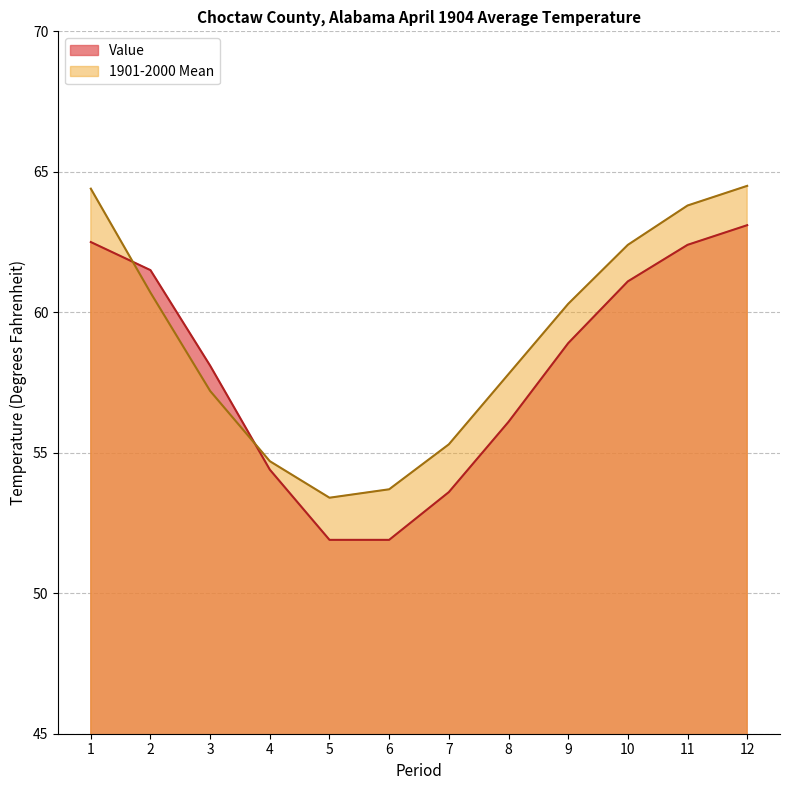

What are all the series names shown in the legend?

Value, 1901-2000 Mean